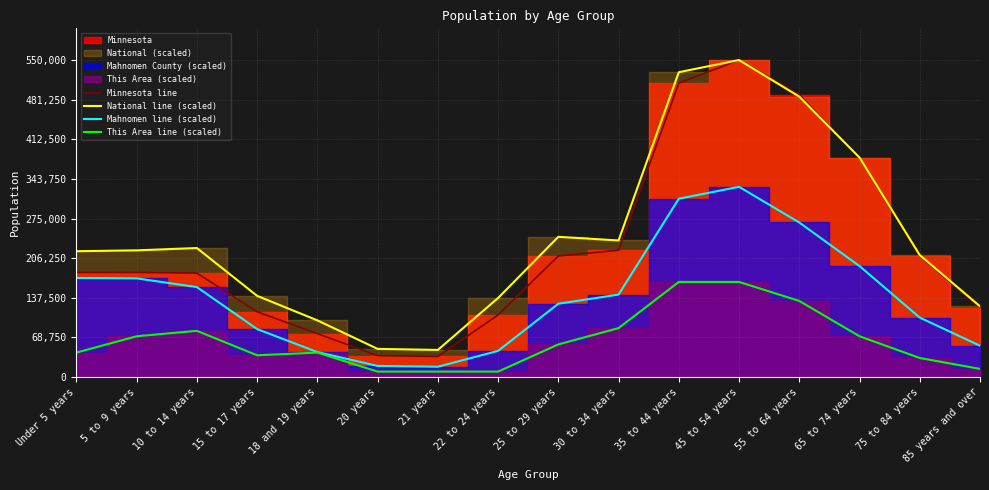

How many lines are shown in the chart?

4